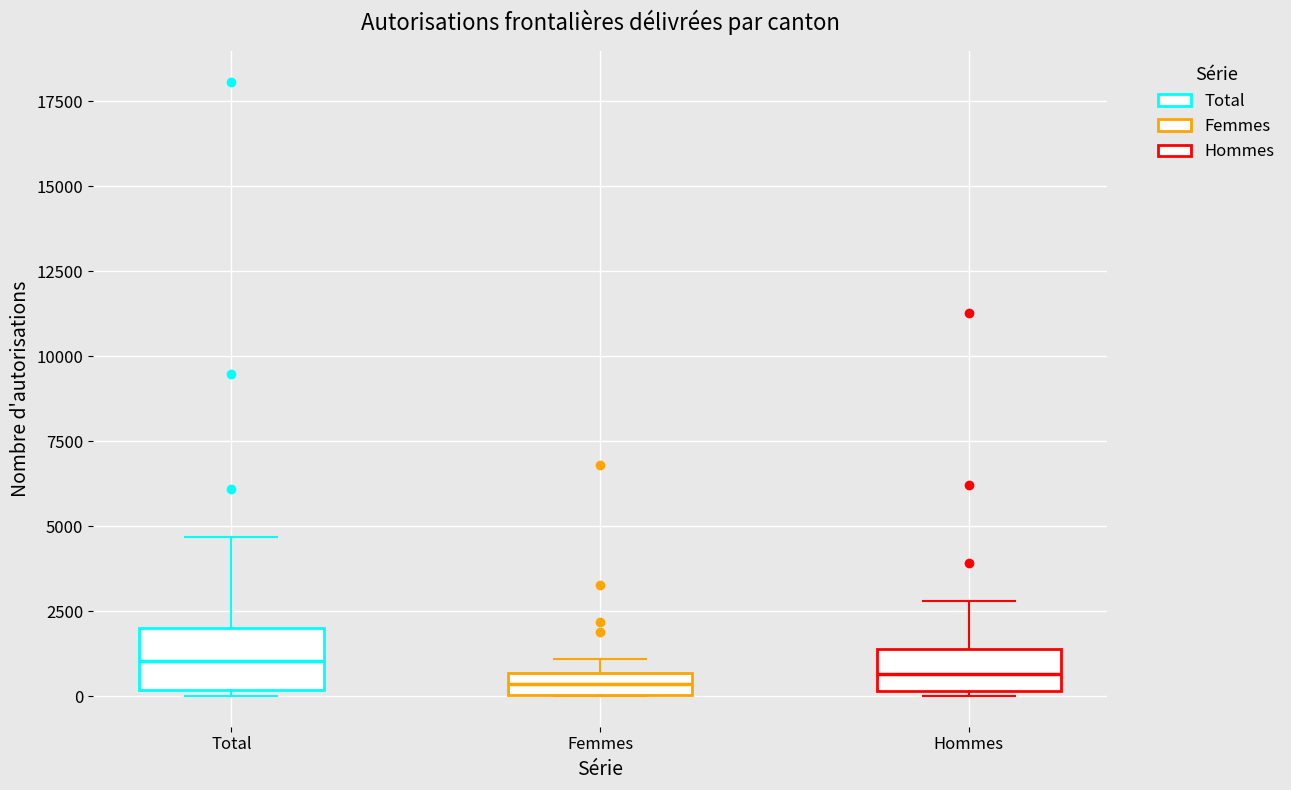

Which box is the tallest, from its lower edge to its upper edge?

Total